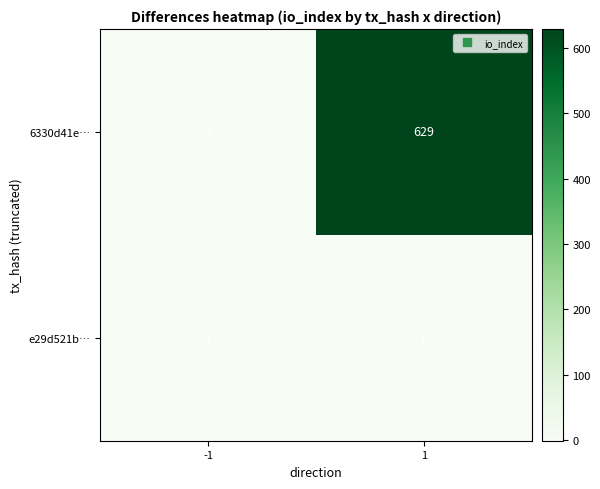

What is the difference between the 6330d41e… values at -1 and 1?

630